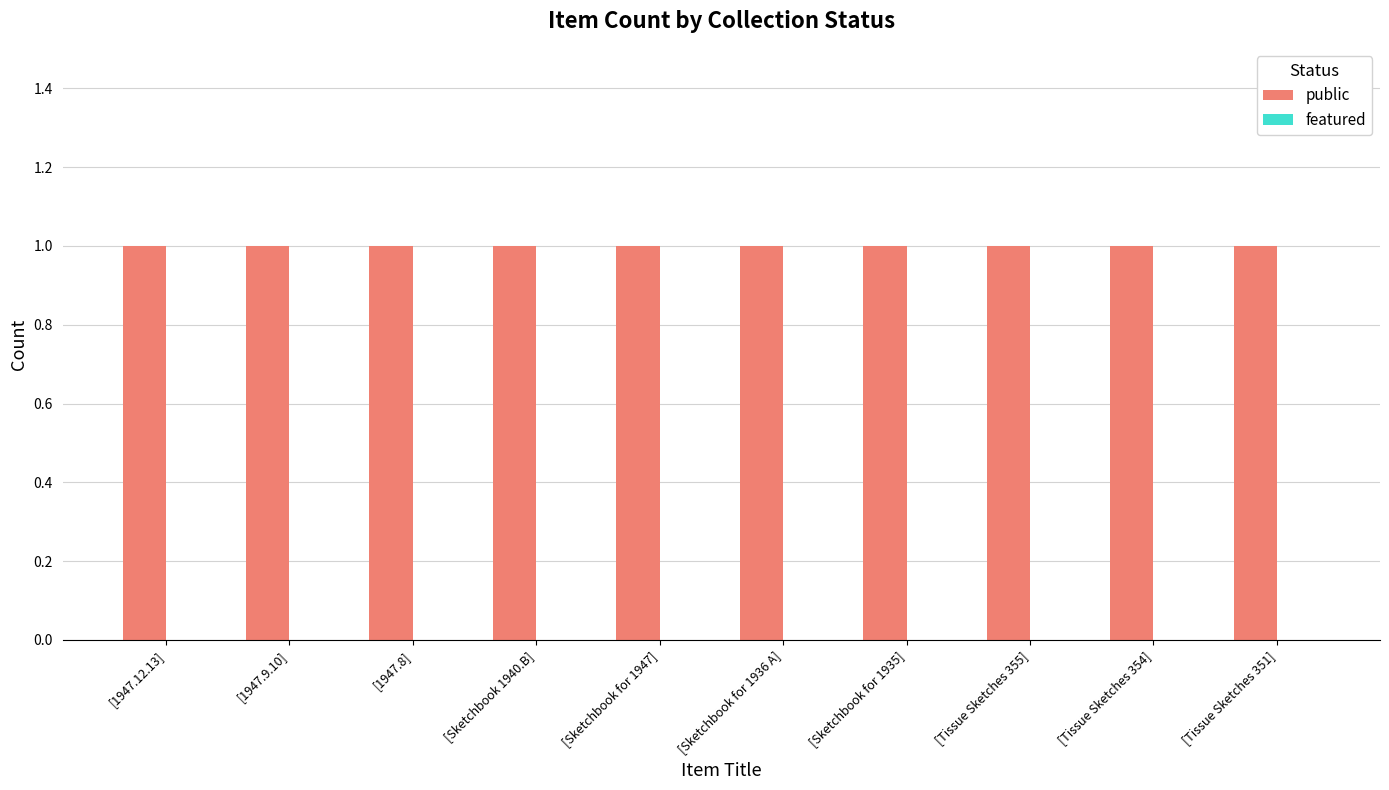

Between [Sketchbook for 1936 A] and [1947.8], which is larger?

[Sketchbook for 1936 A]